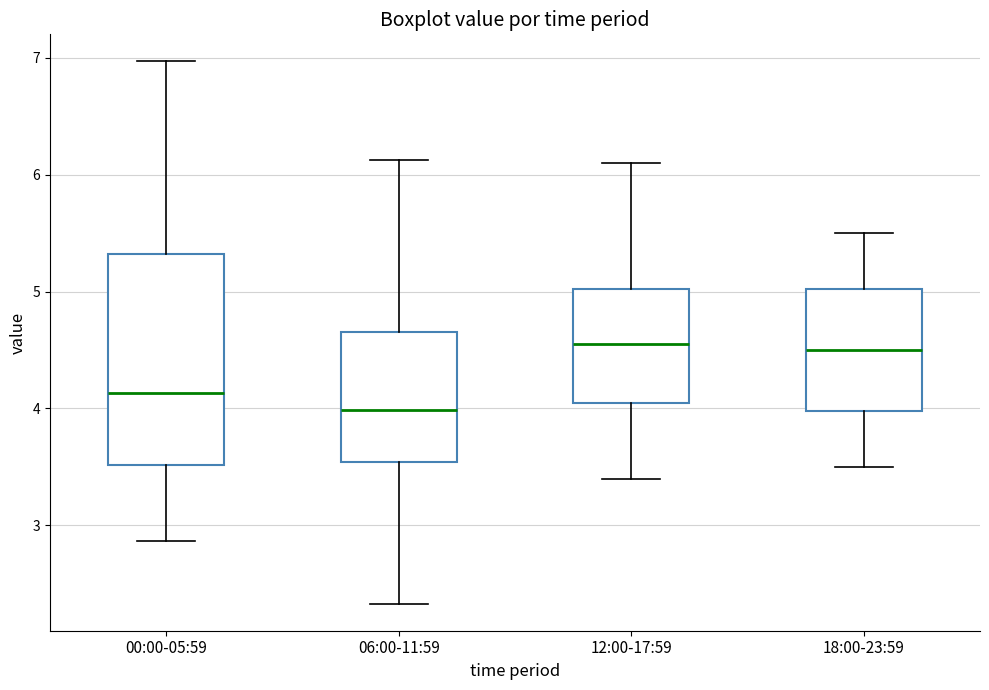

Which box's median line is the lowest?

06:00-11:59